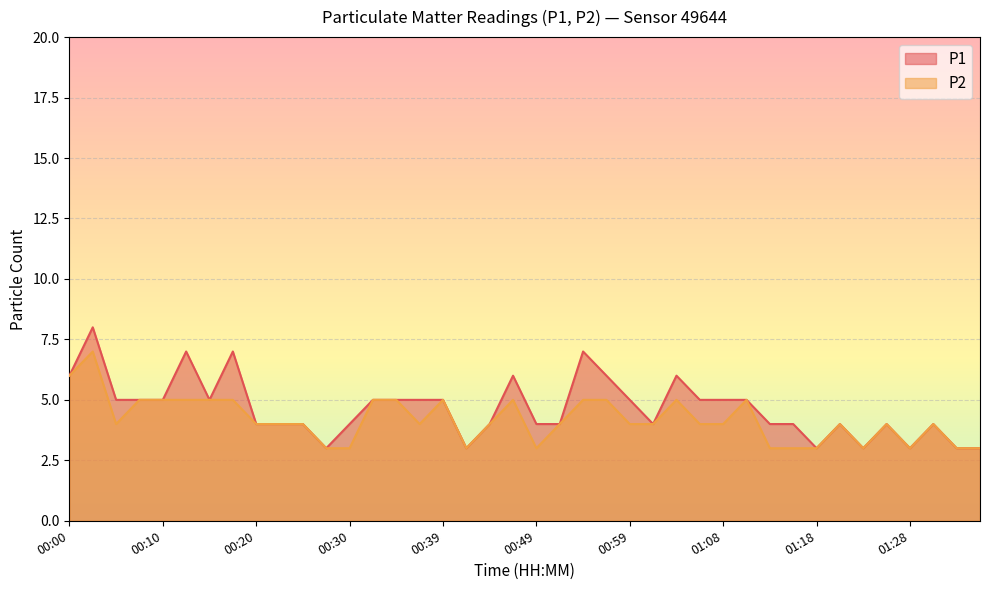

At which label is P2 closest to 5?

00:08